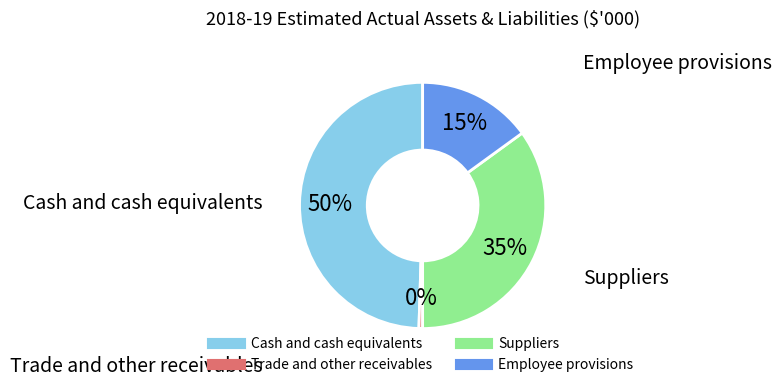

To the nearest percent, what is the difference between the Suppliers and Trade and other receivables slice percentages?

35%